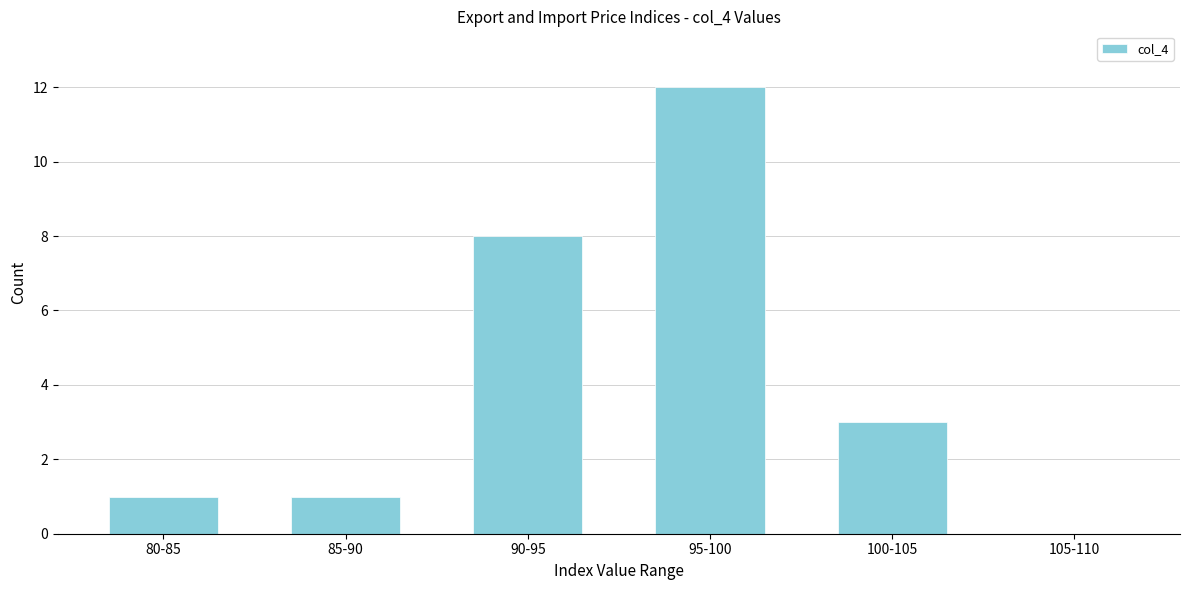

Reading left to right, extract all data points from this chart.

80-85=1	85-90=1	90-95=8	95-100=12	100-105=3	105-110=0